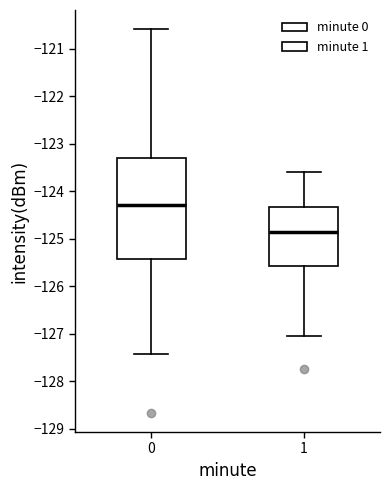

Which box's median line is the lowest?

1